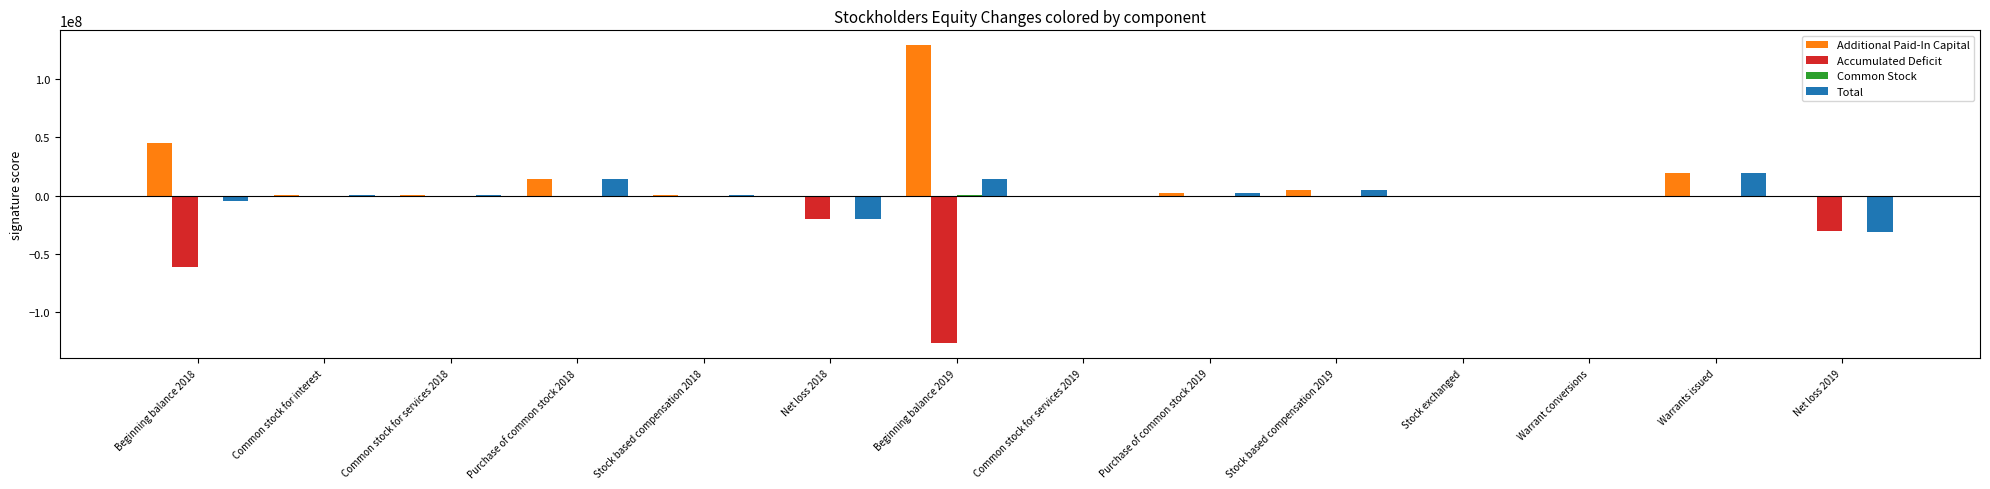

Which series has the largest total across all categories?

Additional Paid-In Capital